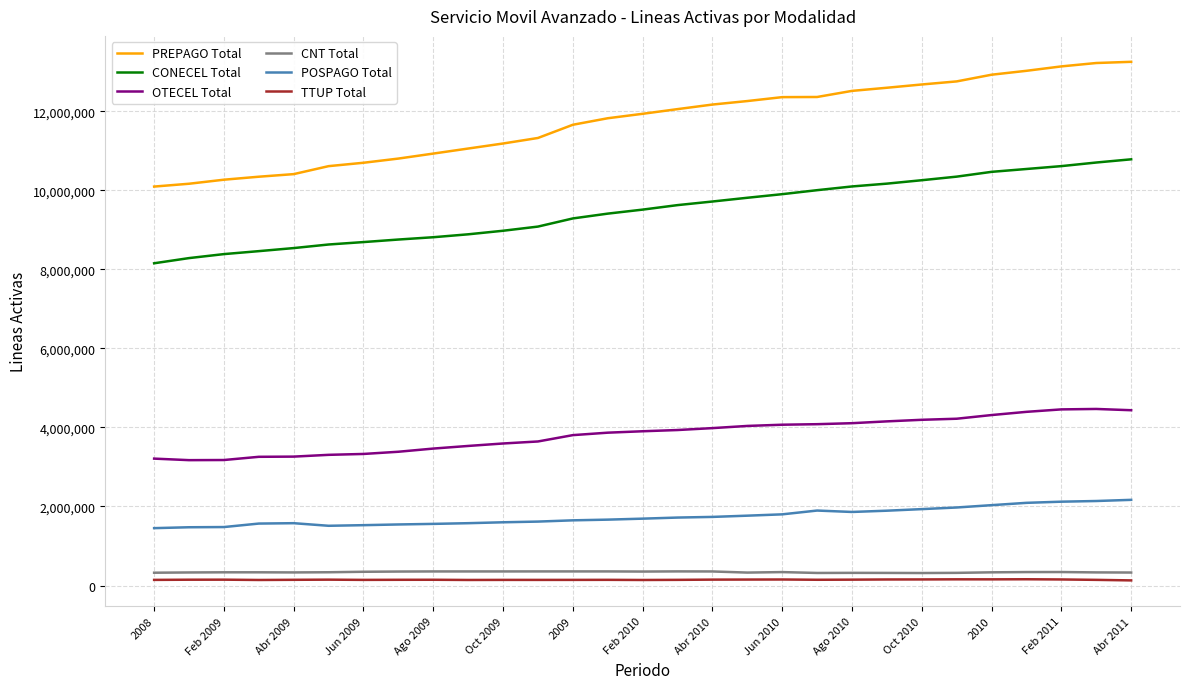

True or false: CONECEL Total and PREPAGO Total cross at least once.

False